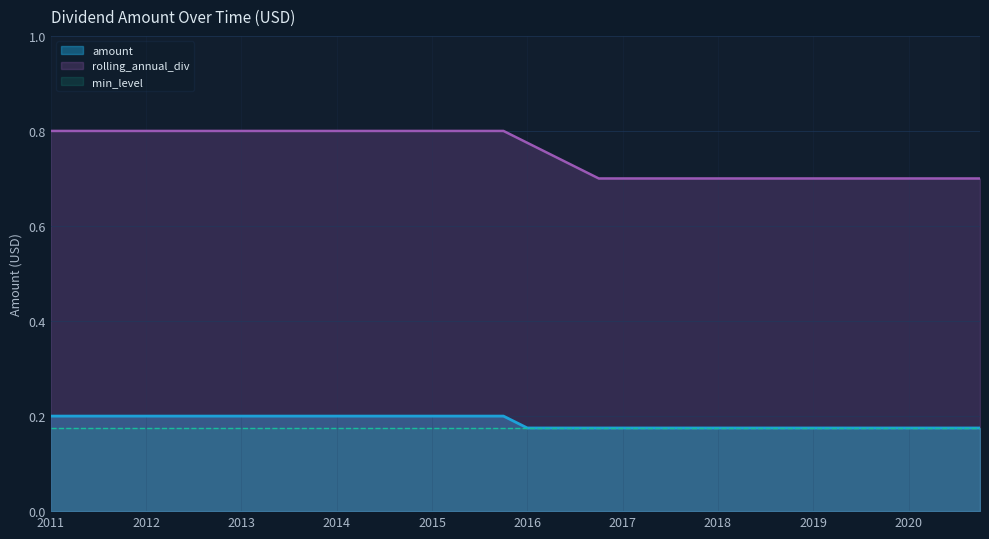

True or false: there are more than 0 points higher than both neighbors.

False